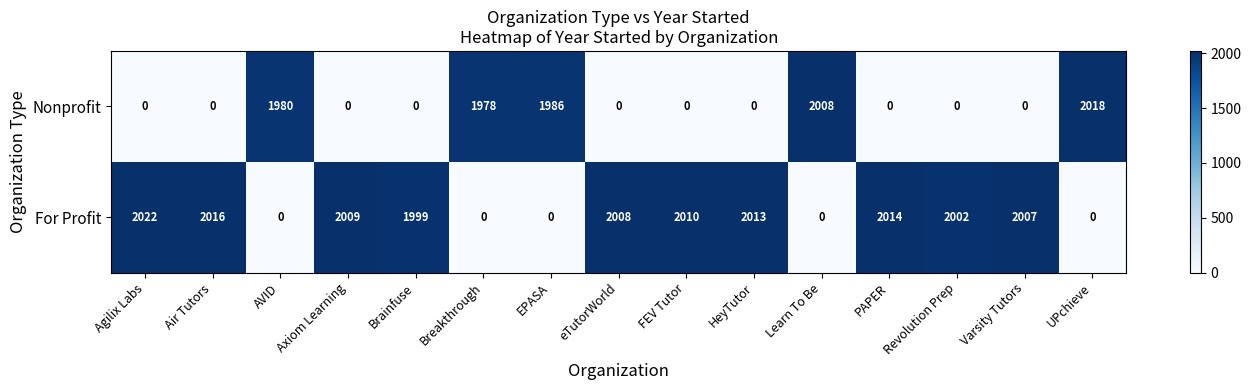

Is it true that Nonprofit equals -1093 at Varsity Tutors?

False